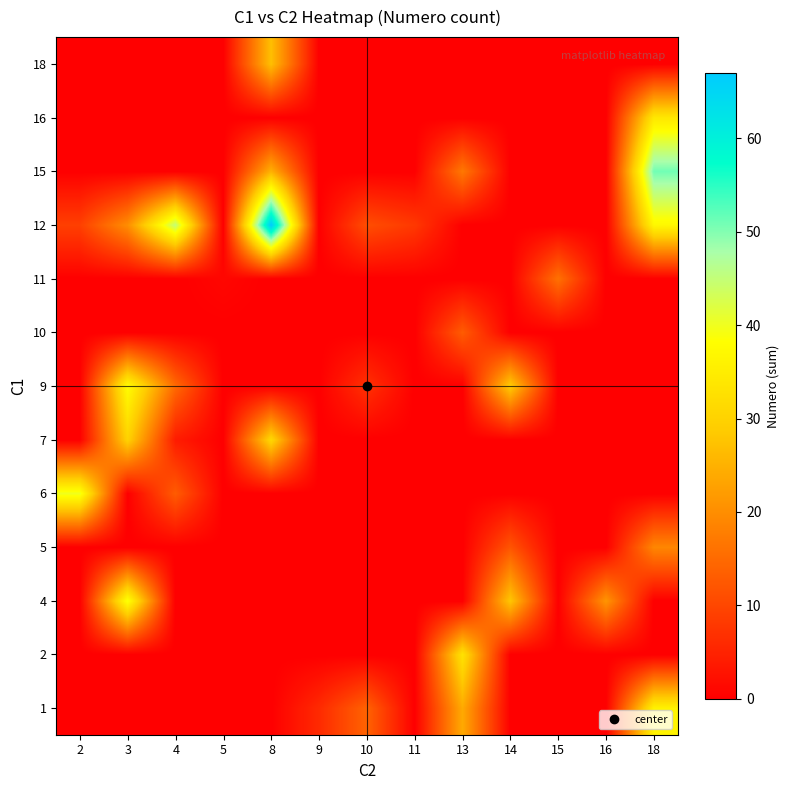

At which category is the sum across all series the highest?

18